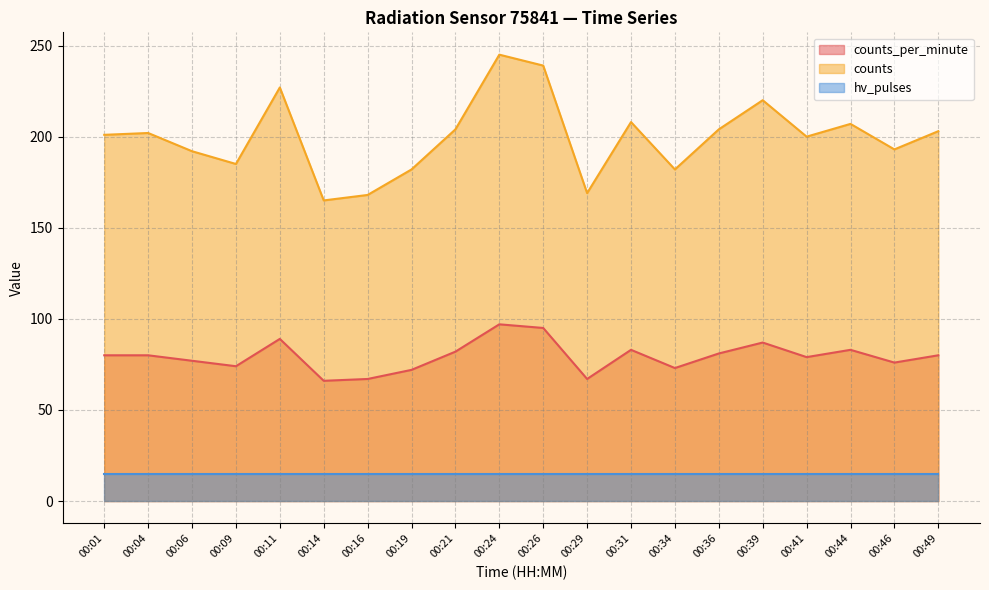

What is the difference between the counts_per_minute values at 00:49 and 00:14?

14